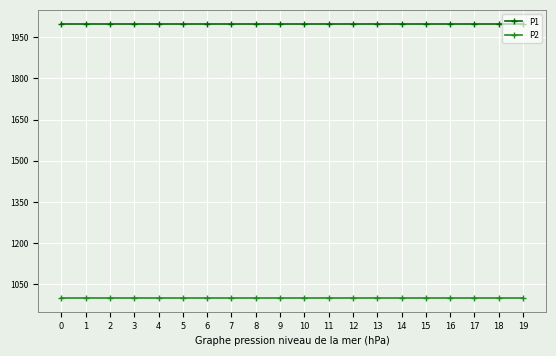

What is the value of the P2 point at the 16th from the left?

999.9